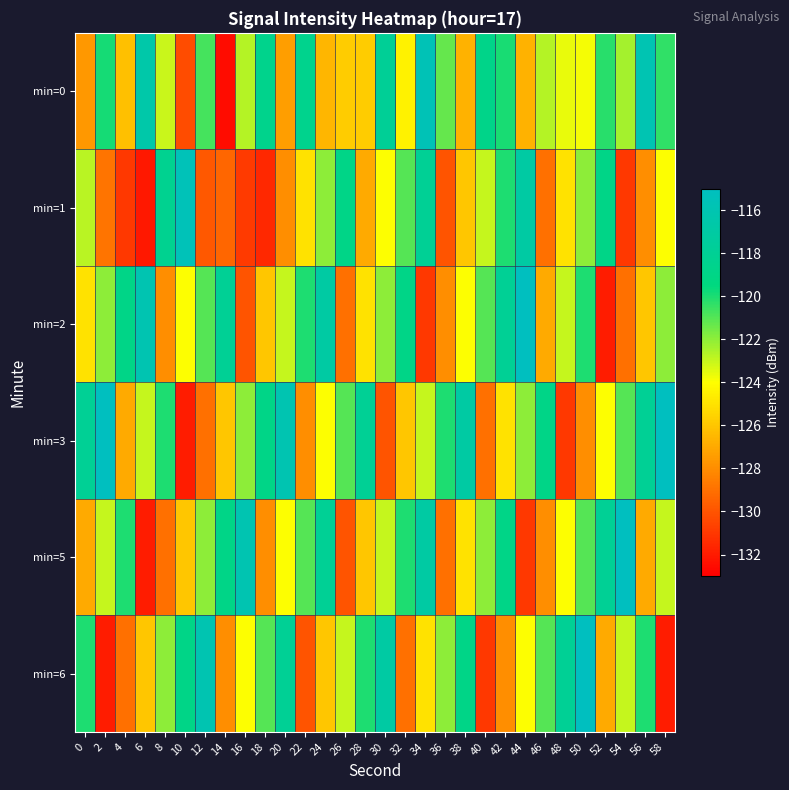

Which label corresponds to the smallest value in the chart?

14